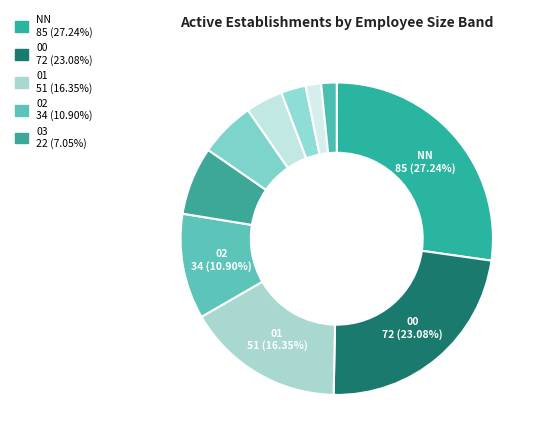

Count the number of slices in the pie.

10